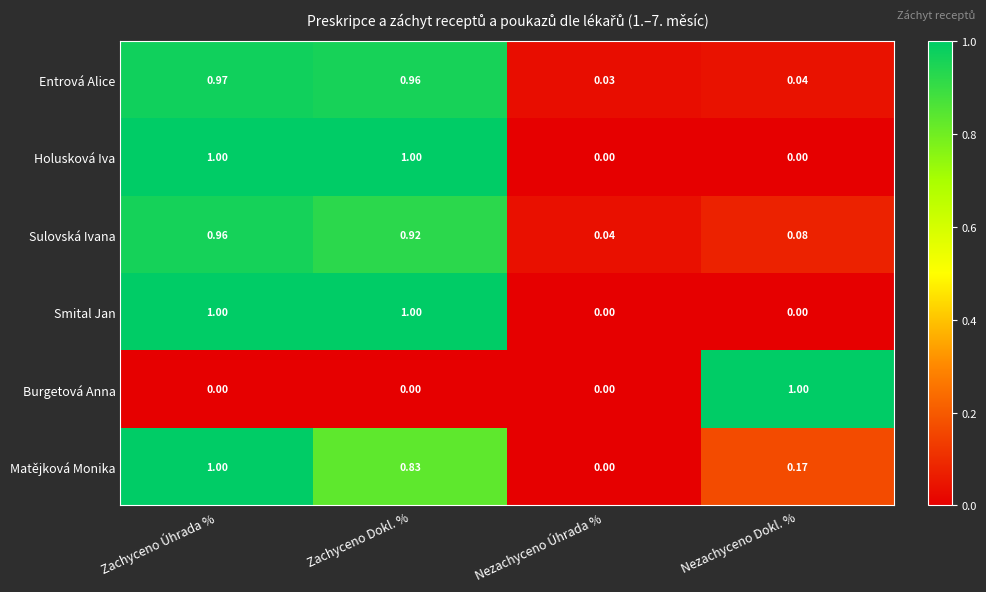

At which category is the sum across all series the highest?

Zachyceno Úhrada %